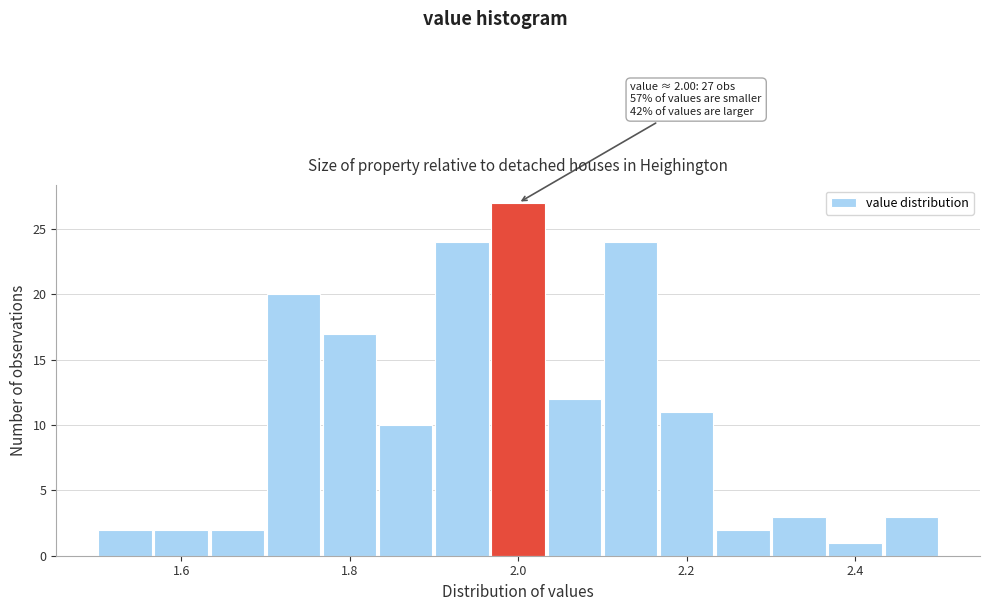

Read against the x-axis, roughly where is the centre of the tallest bar?

2.00